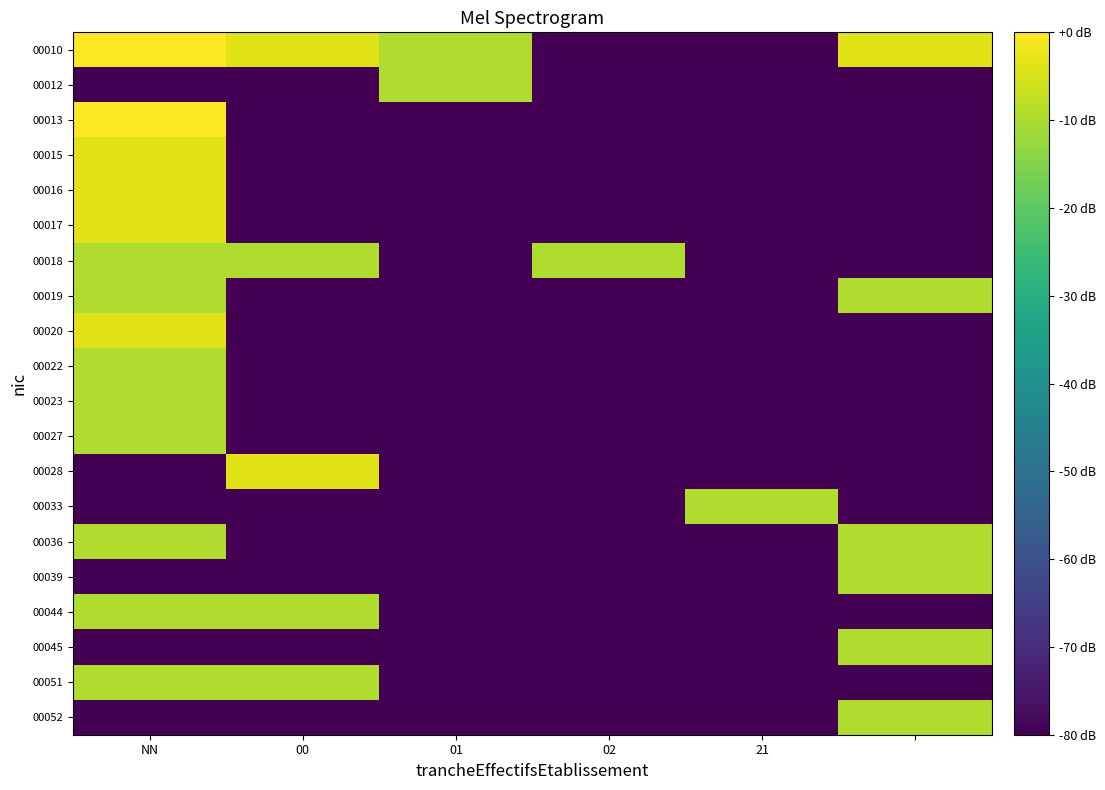

List the series in order of their peak value, lowest first.

00012, 00018, 00019, 00022, 00023, 00027, 00033, 00036, 00039, 00044, 00045, 00051, 00052, 00015, 00016, 00017, 00020, 00028, 00010, 00013